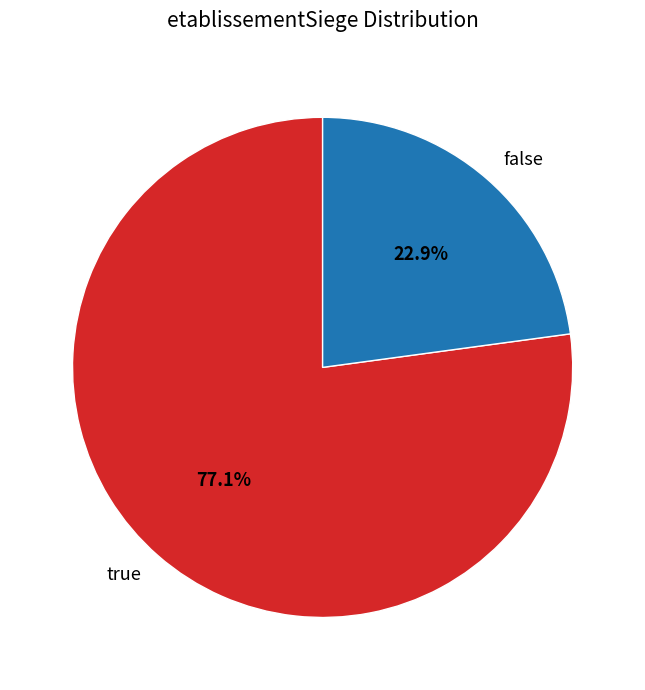

To the nearest percent, what percentage of the pie is true?

77%